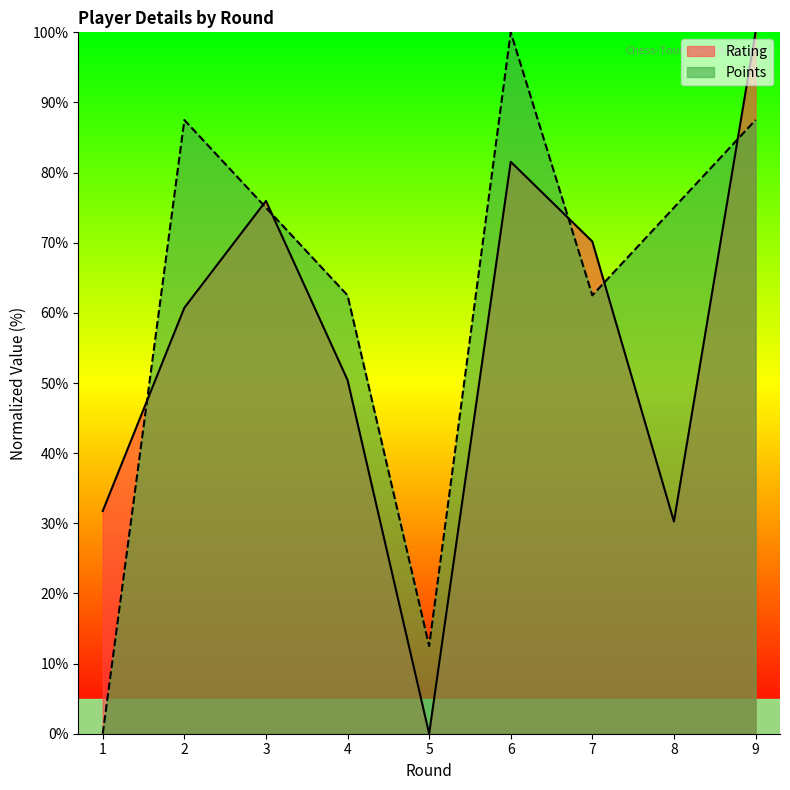

How many interior local valleys does the Rating series have?

2